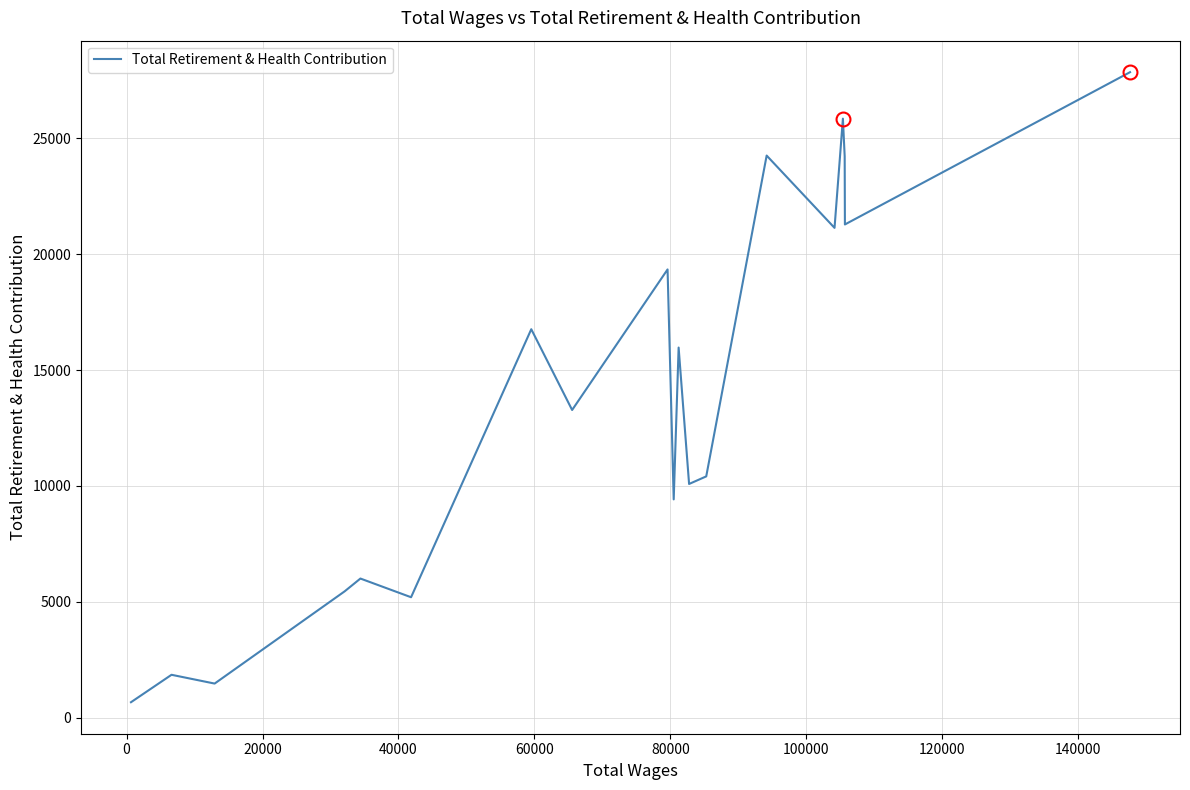

What is the maximum value shown in the chart?

27843